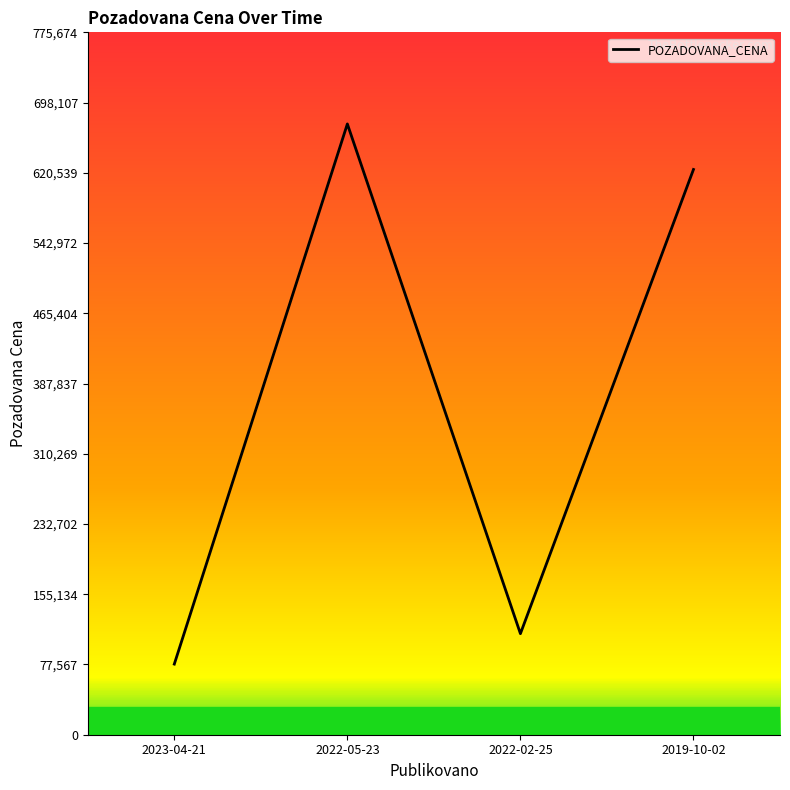

The chart shows a value of 111600 at 2022-02-25. True or false?

True